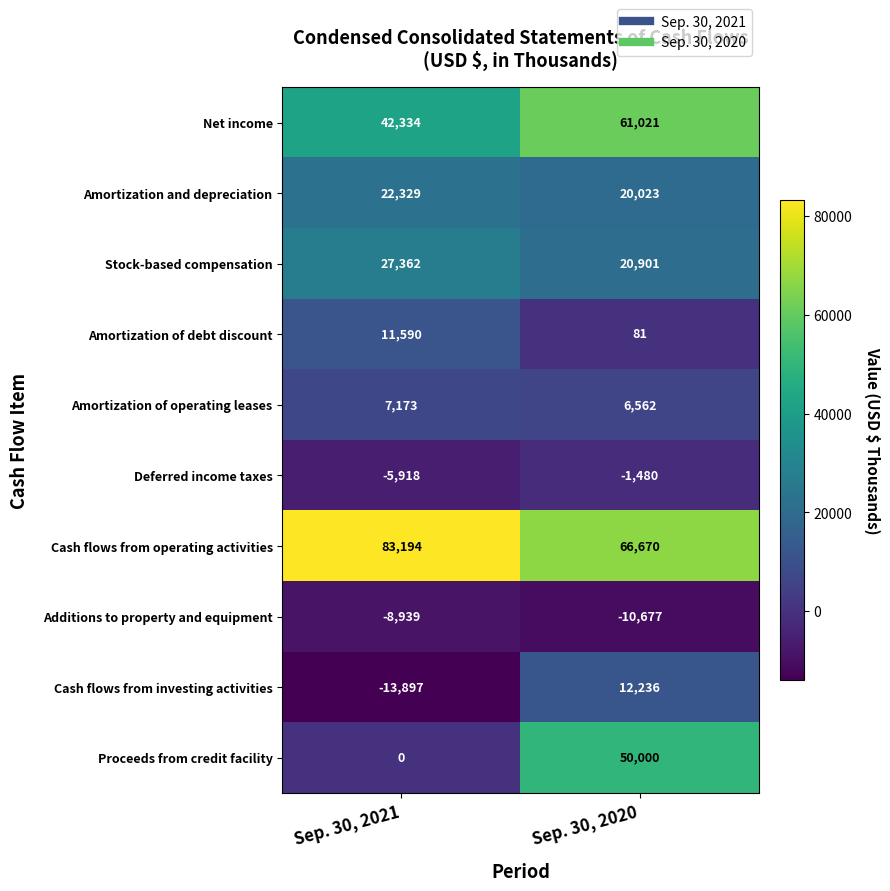

What is the sum of all Amortization of debt discount values?

11671